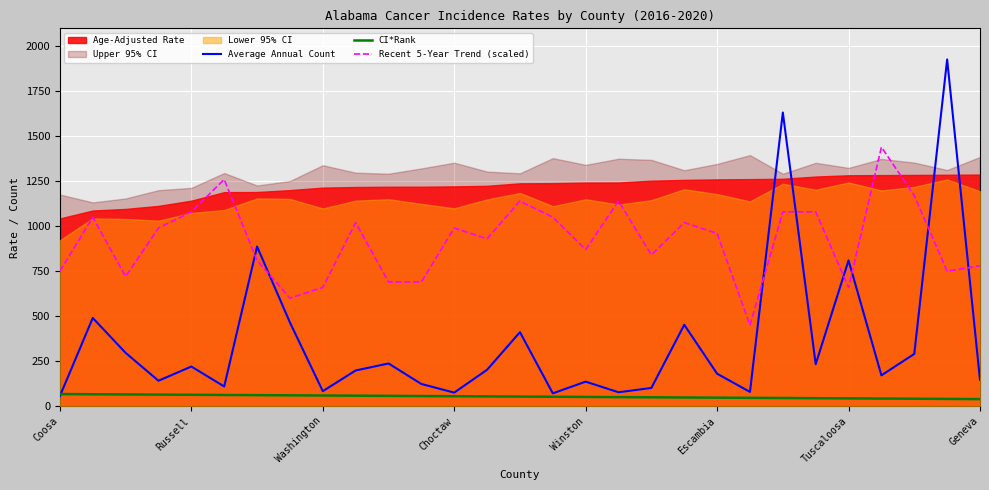

The Average Annual Count series shows 220 at Russell. True or false?

True